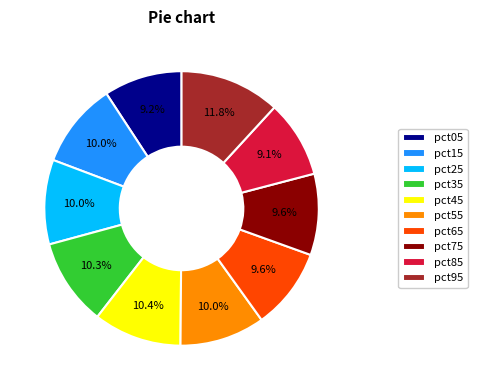

Does any single category account for the majority?

No